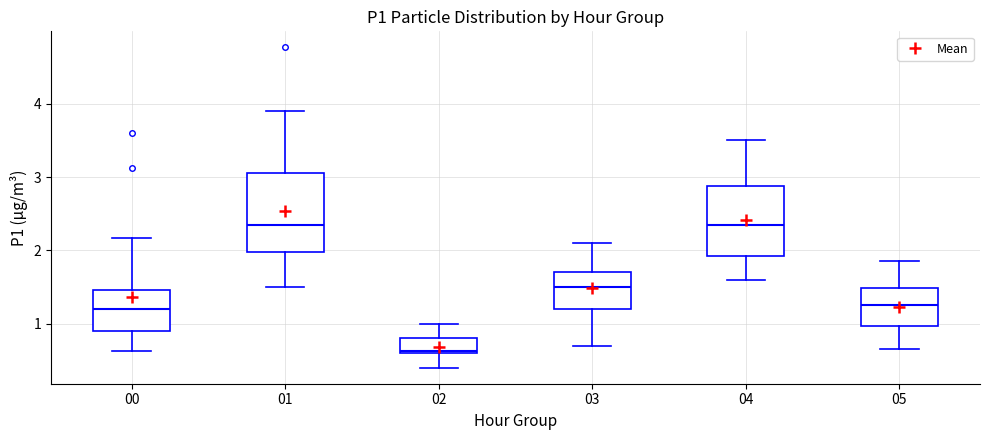

Reading left to right, transcribe this box plot: for each box, give where its median line is, the range the box spans, and where its two whiskers end, as read against the y-axis. The values are not printed on the chart, so give them approximately, as read against the axis.

00: median 1.2, box 0.9 to 1.5, whiskers 0.6 to 2.2
01: median 2.4, box 2.0 to 3.1, whiskers 1.5 to 3.9
02: median 0.6 (just above the box's lower edge), box 0.6 to 0.8, whiskers 0.4 to 1.0
03: median 1.5, box 1.2 to 1.7, whiskers 0.7 to 2.1
04: median 2.4, box 1.9 to 2.9, whiskers 1.6 to 3.5
05: median 1.3, box 1.0 to 1.5, whiskers 0.7 to 1.9